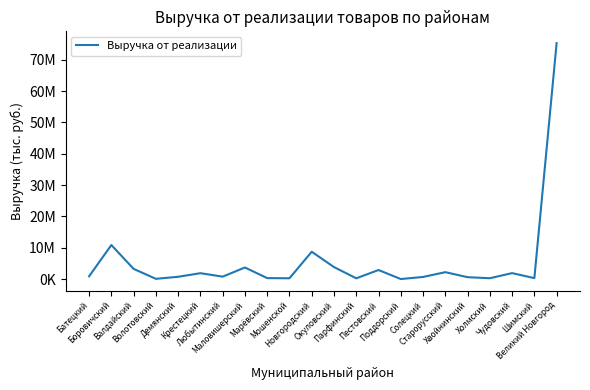

Between Мошенской and Крестецкий, which is larger?

Крестецкий